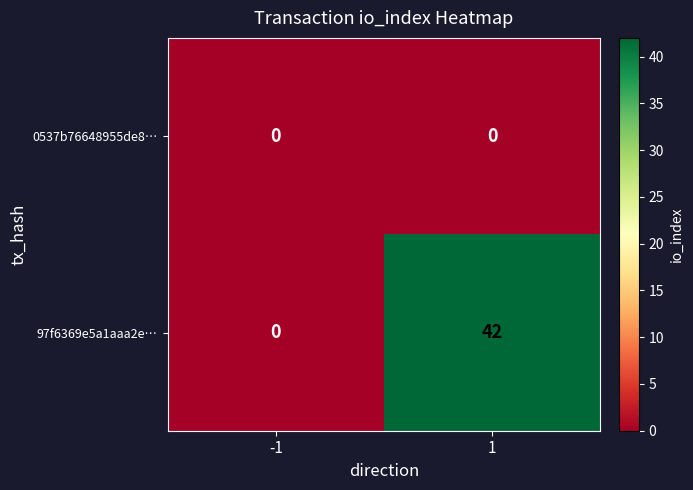

The value of 97f6369e5a1aaa2e… at -1 is 20. True or false?

False